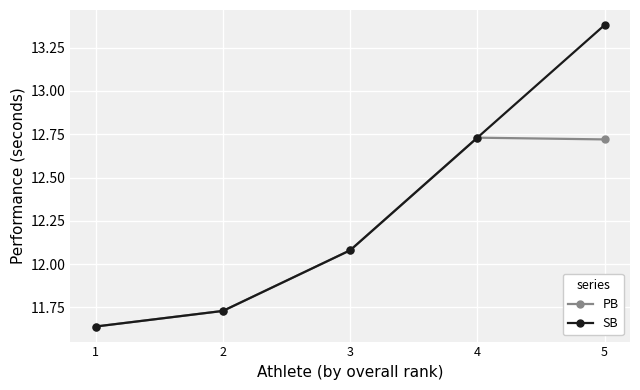

At which category is the sum across all series the highest?

5